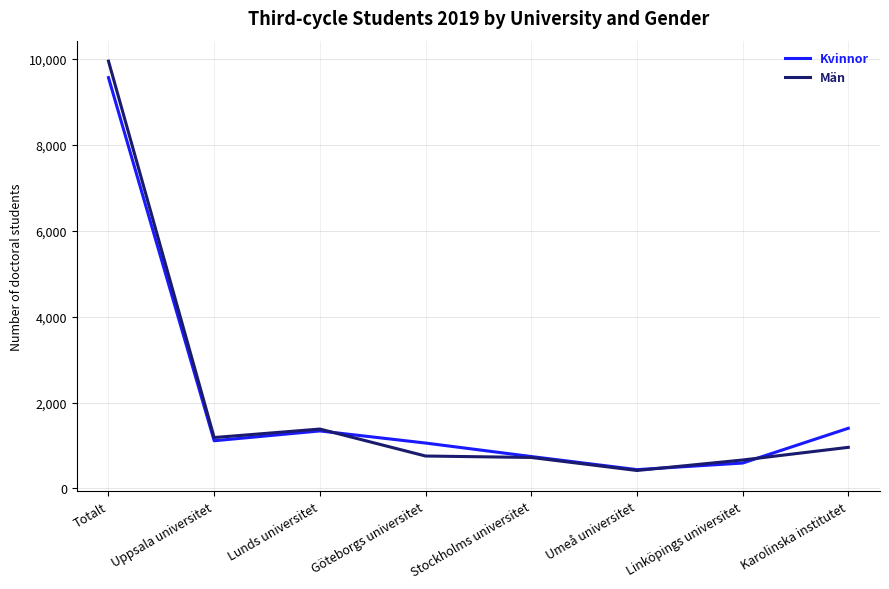

What is the difference between the maximum and minimum values in the Kvinnor series?

9127